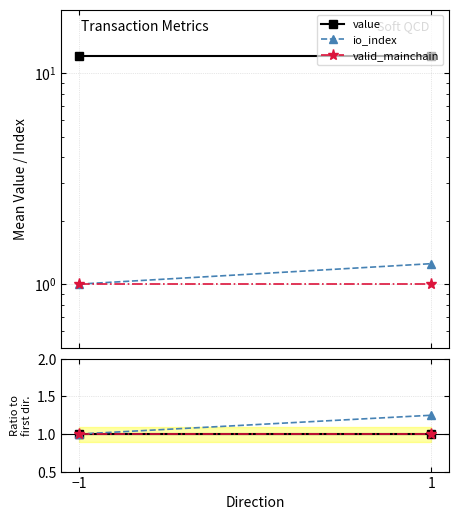

At which category is the sum across all series the highest?

1